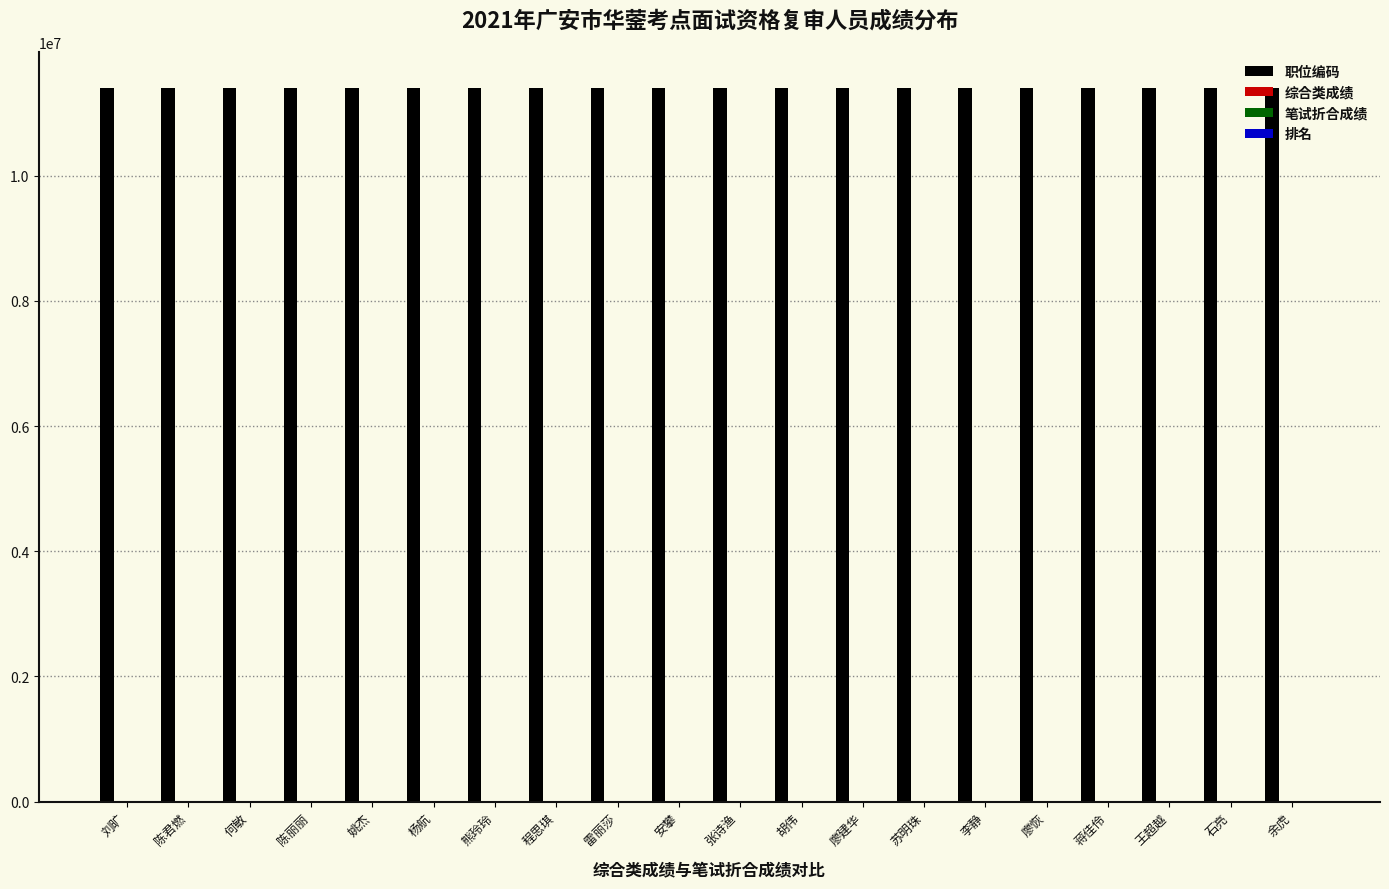

Which series has the largest total across all categories?

职位编码